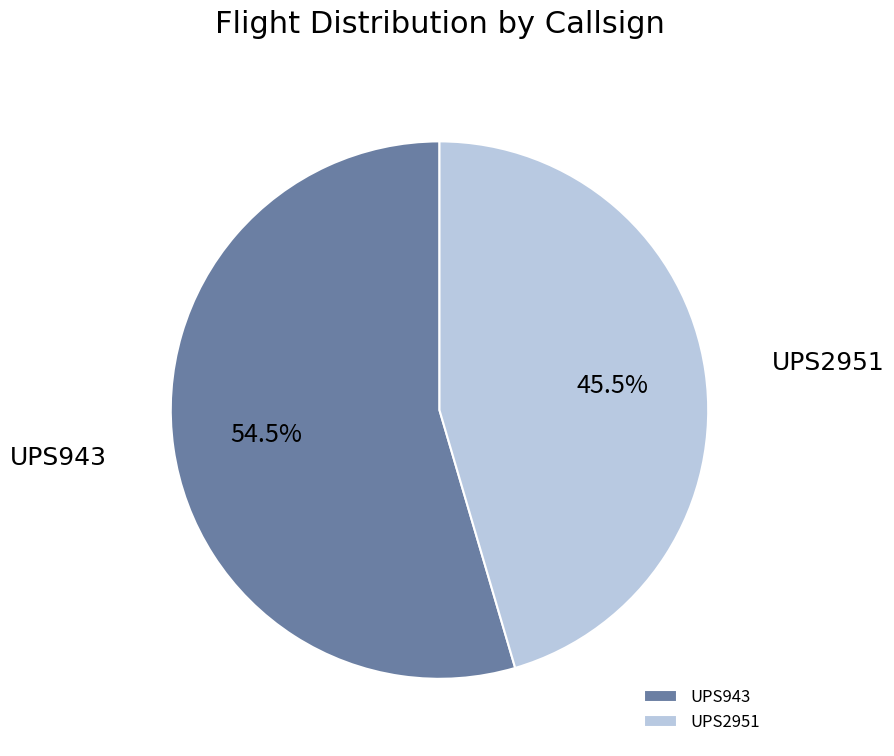

Which category accounts for the majority?

UPS943